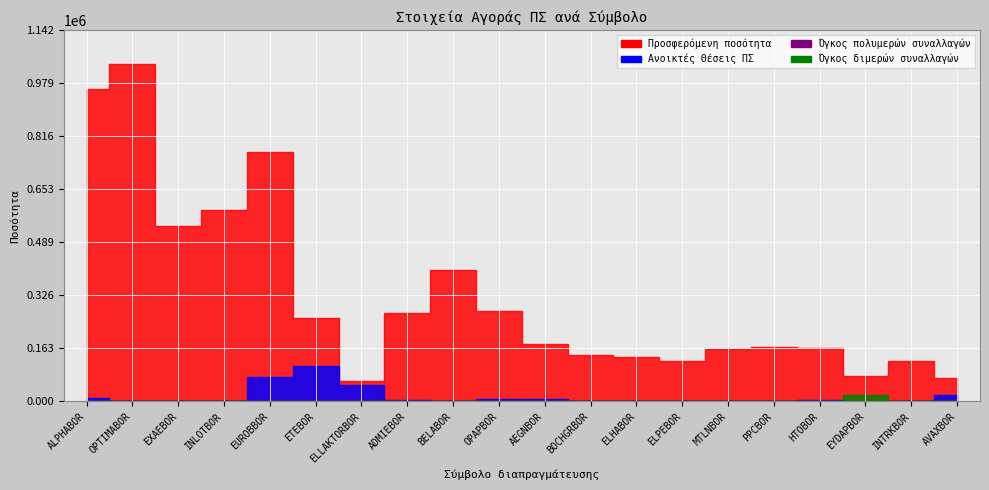

Count the number of data series in this chart.

4